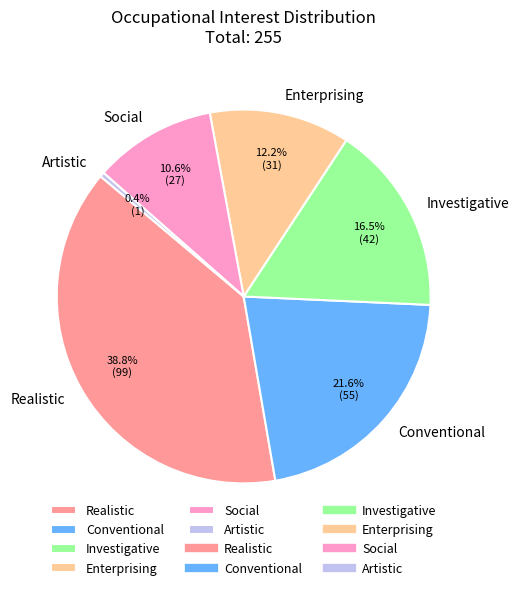

True or false: Artistic accounts for 7% of the total.

False